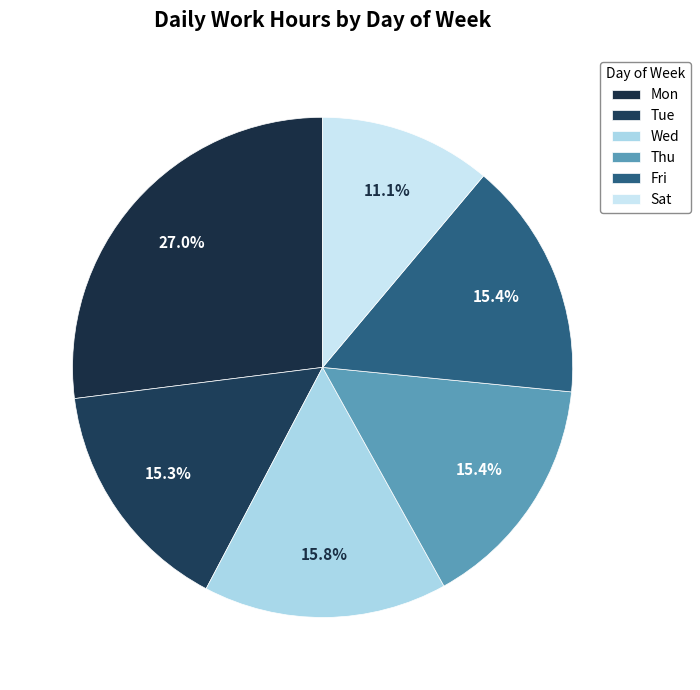

Is there any slice that represents more than half of the pie?

No